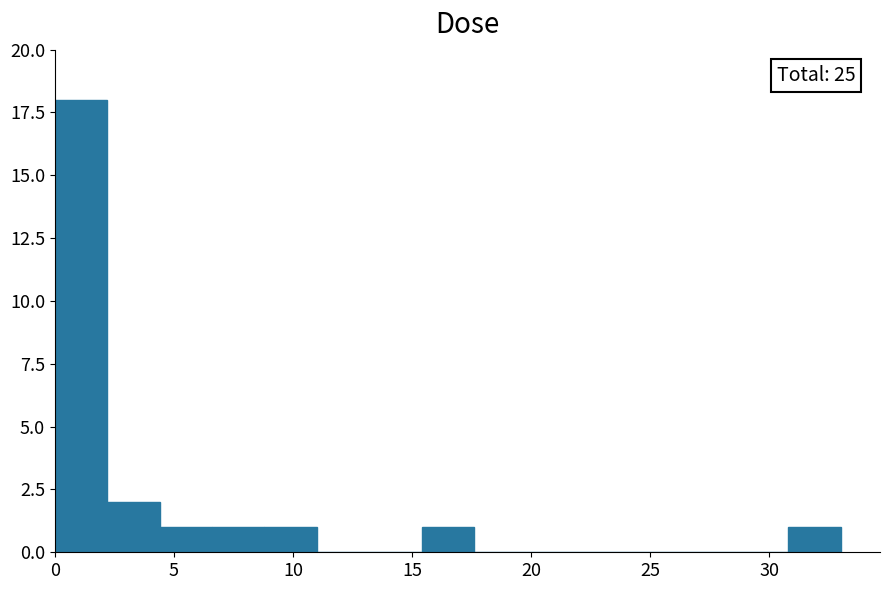

Which range on the x-axis has the tallest bar?

0.0 to 2.0